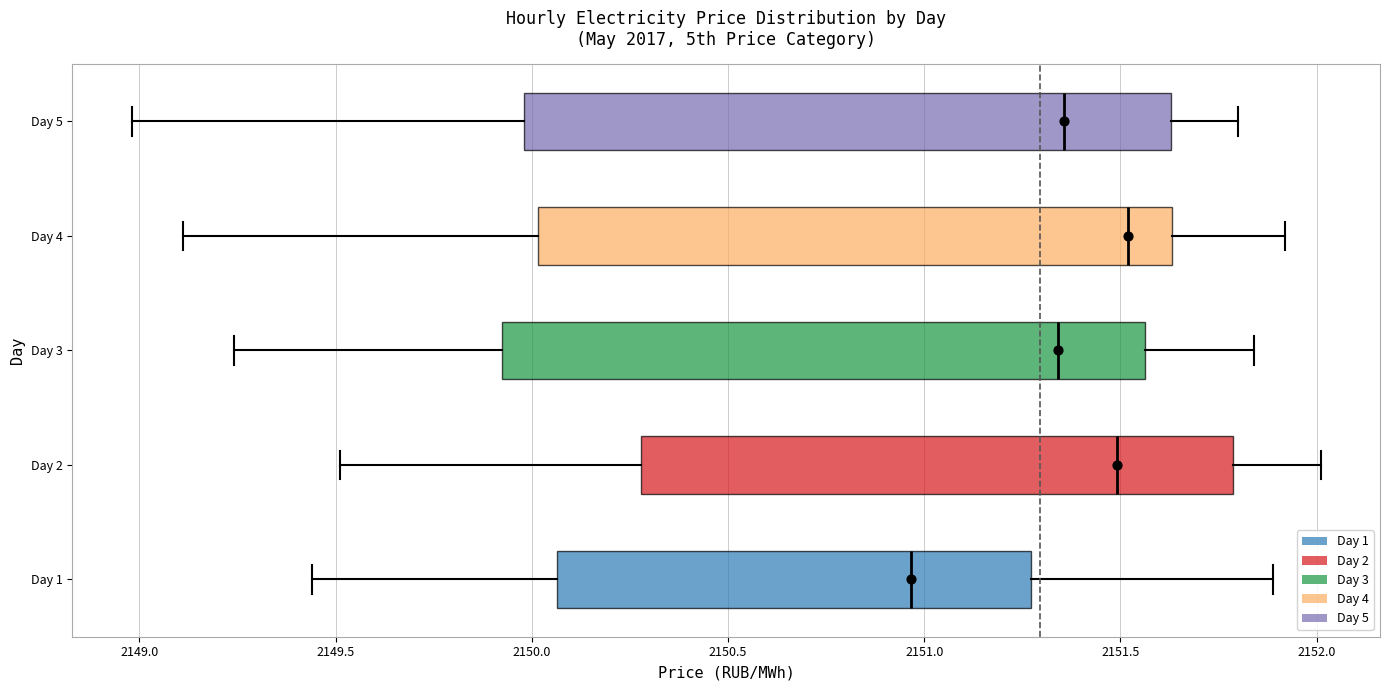

Reading bottom to top, read every box against the x-axis: the position of its median line, the range the box covers, and the ends of its whiskers. The values are not printed on the chart, so give them approximately, as read against the axis.

Day 1: median 2150.95, box 2150.05 to 2151.25, whiskers 2149.45 to 2151.90
Day 2: median 2151.50, box 2150.30 to 2151.80, whiskers 2149.50 to 2152.00
Day 3: median 2151.35, box 2149.95 to 2151.55, whiskers 2149.25 to 2151.85
Day 4: median 2151.50, box 2150.00 to 2151.65, whiskers 2149.10 to 2151.90
Day 5: median 2151.35, box 2150.00 to 2151.65, whiskers 2149.00 to 2151.80